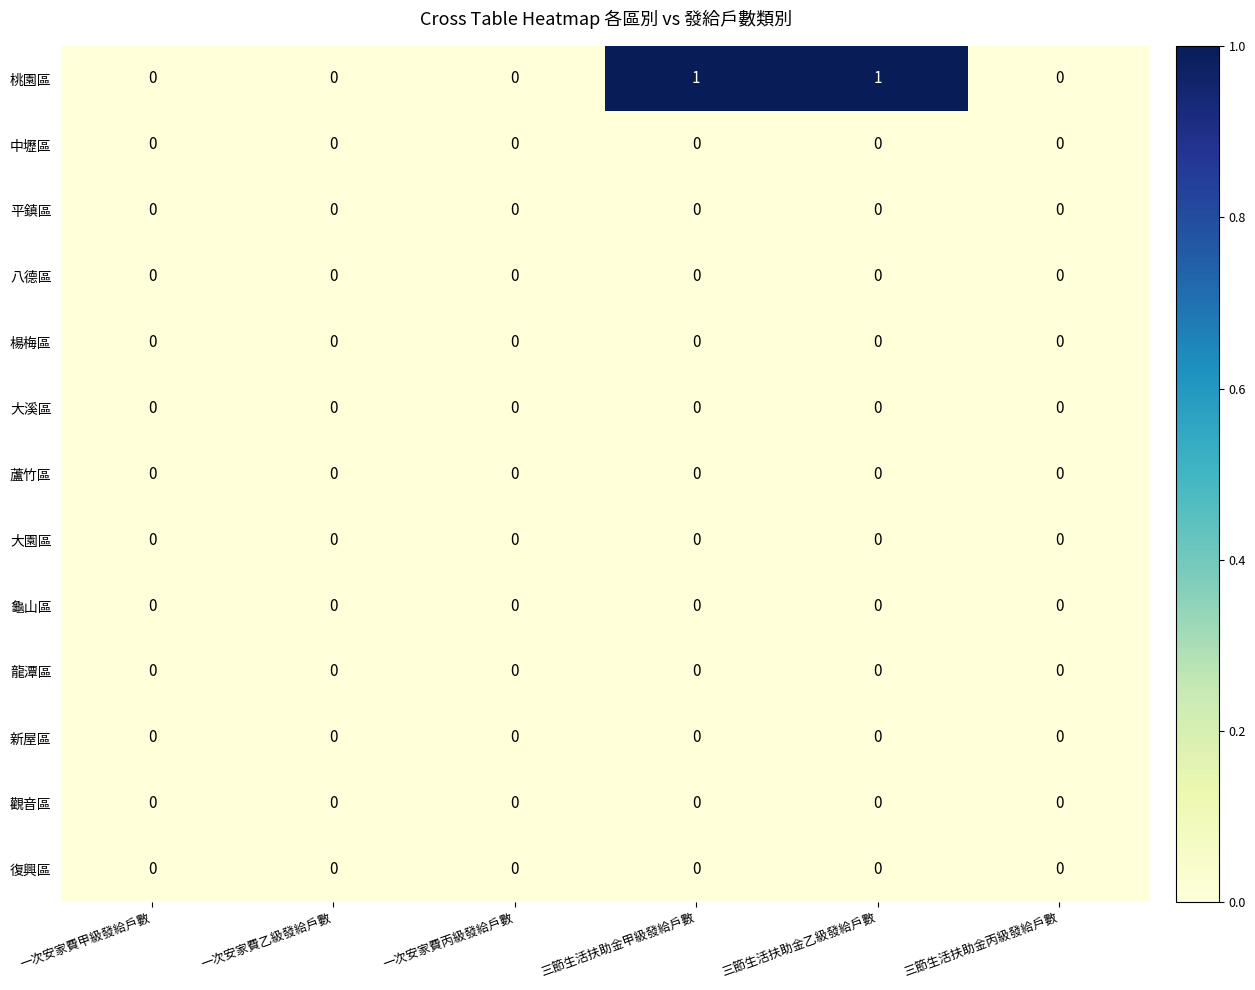

Which series has the largest total across all categories?

桃園區